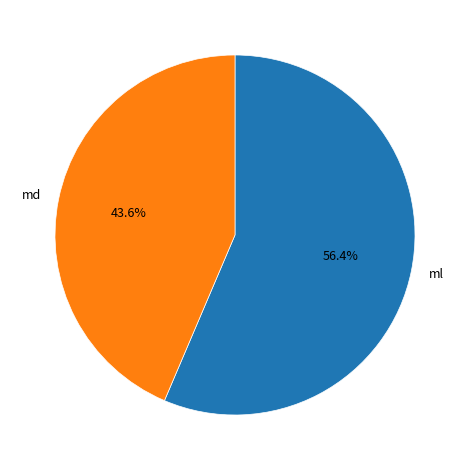

Is there a majority slice in this chart?

Yes